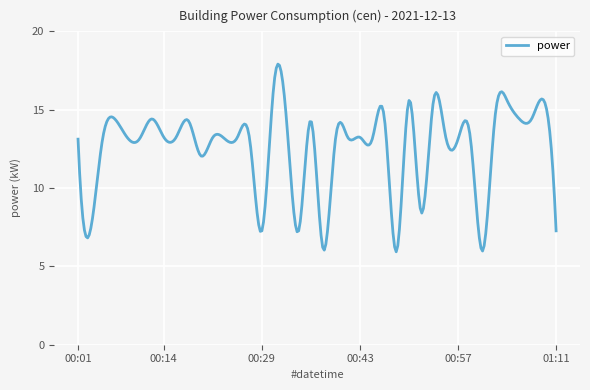

What is the difference between the maximum and minimum values?

12.0